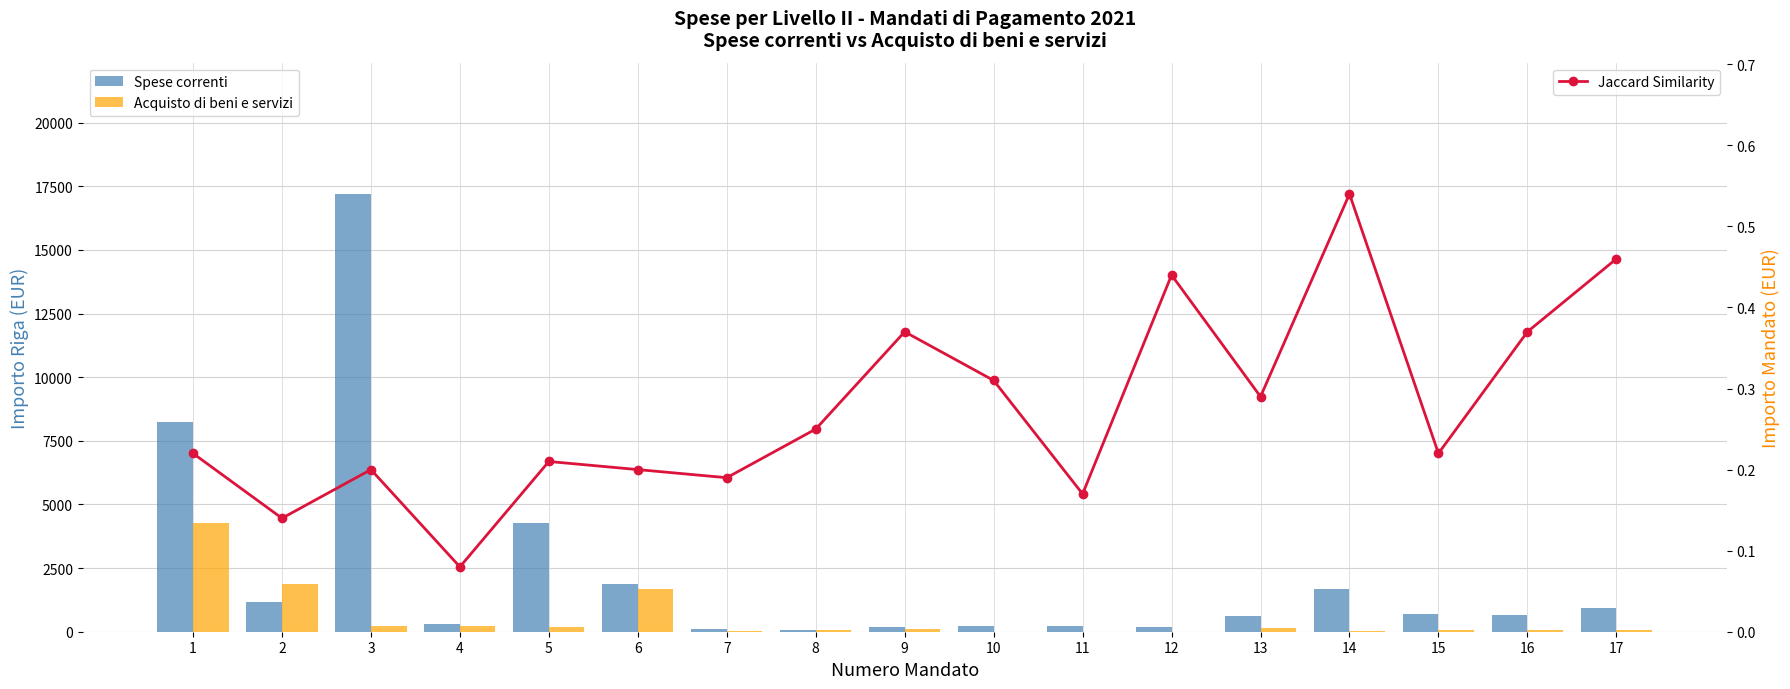

Are the bars horizontal?

No